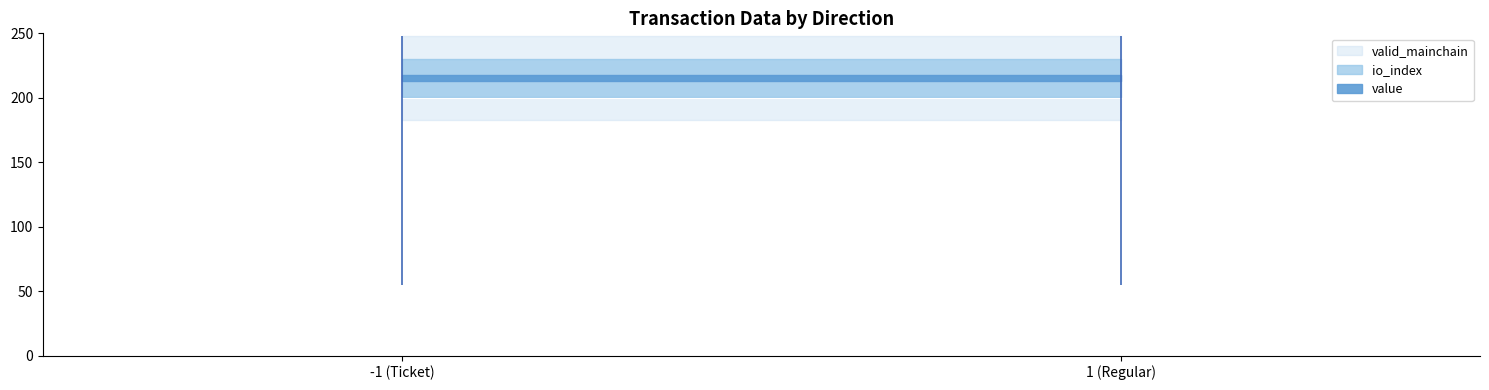

Is the value of valid_mainchain at -1 greater than the value of io_index at -1?

No